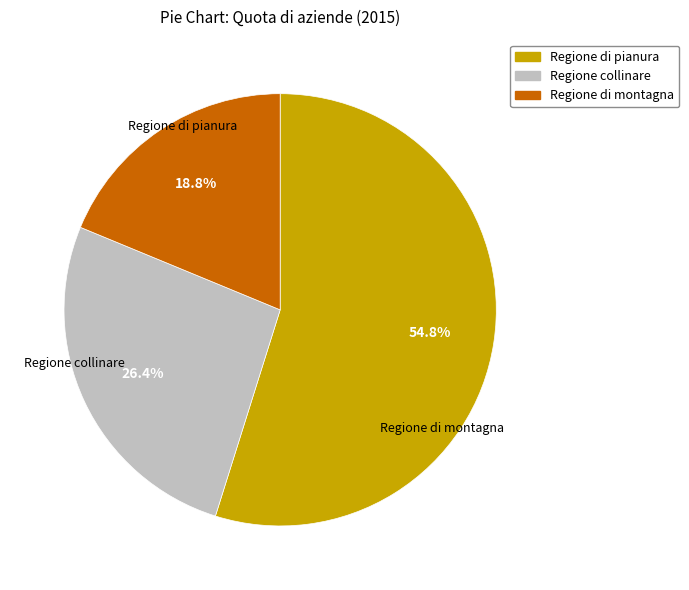

What percentage is the Regione collinare slice, to the nearest percent?

26%